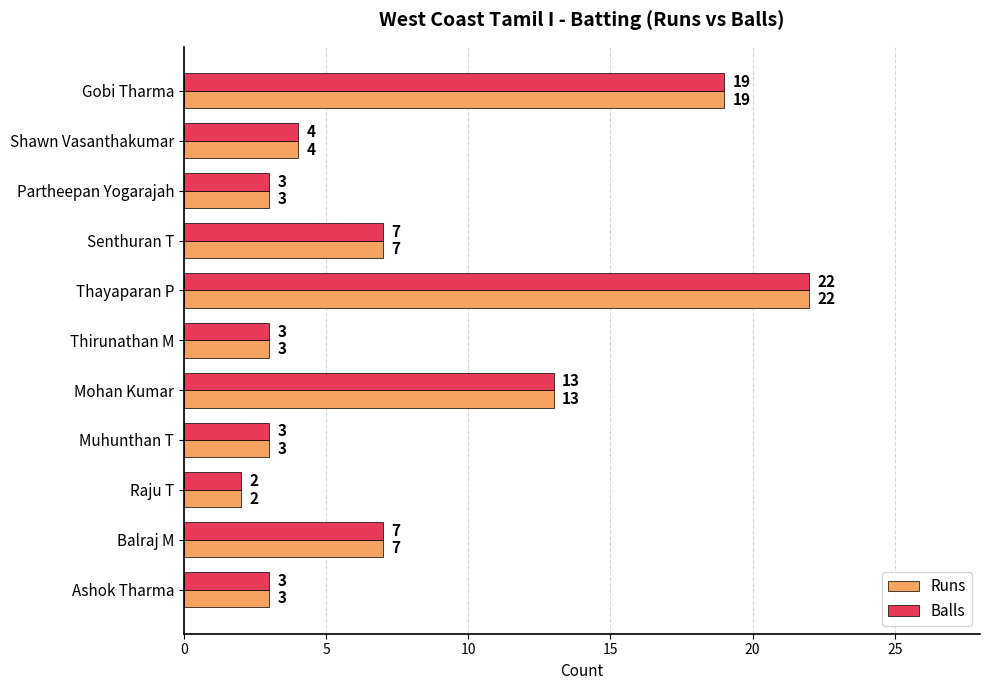

What is the difference between the Balls values at Mohan Kumar and Shawn Vasanthakumar?

9